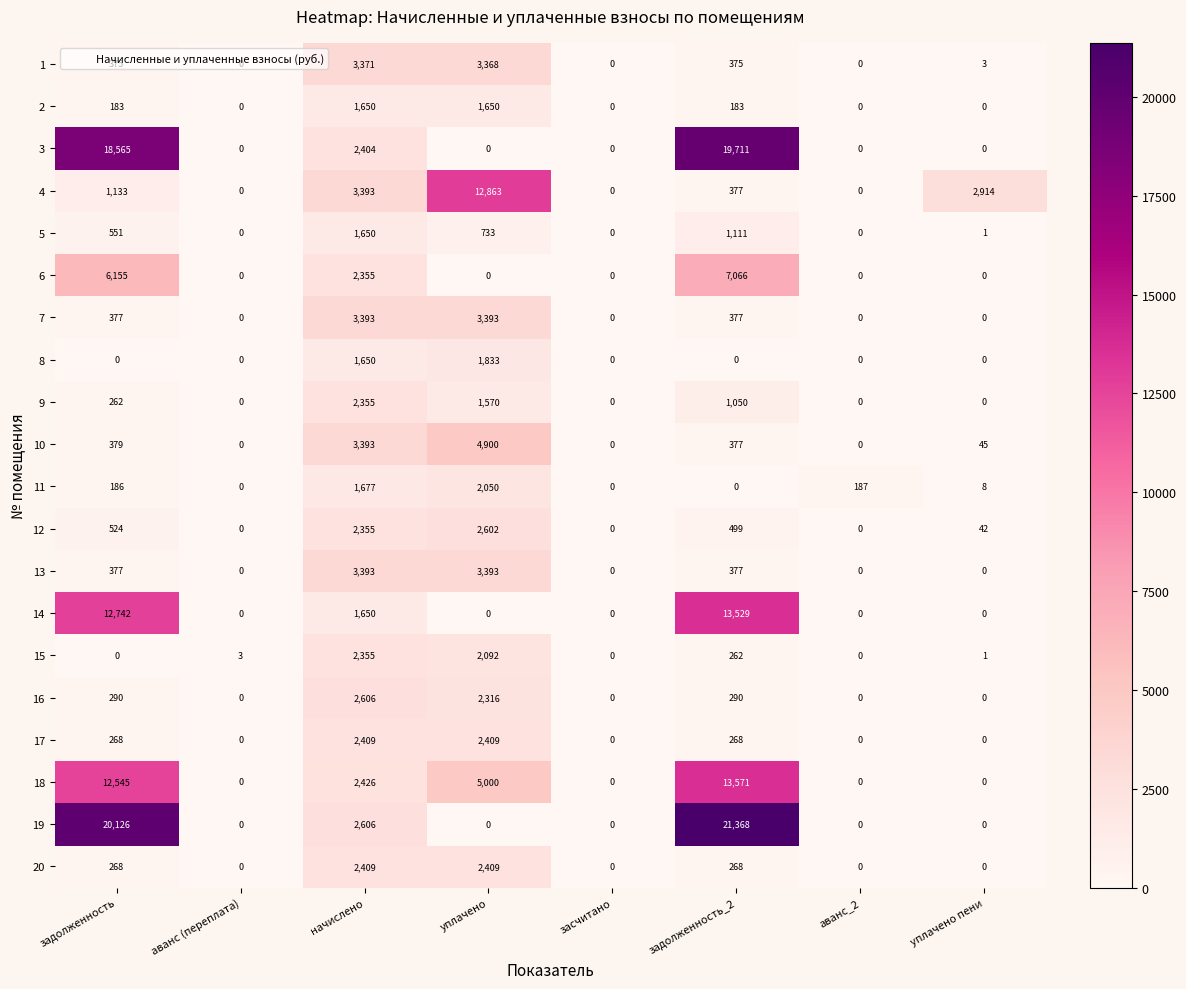

Which series has the largest range (max minus min)?

19